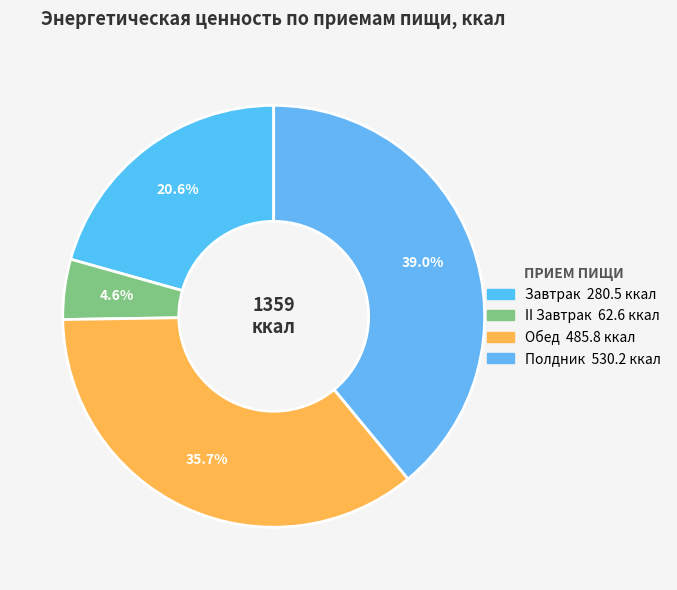

What is the change in value from II Завтрак to Полдник?

+467.6